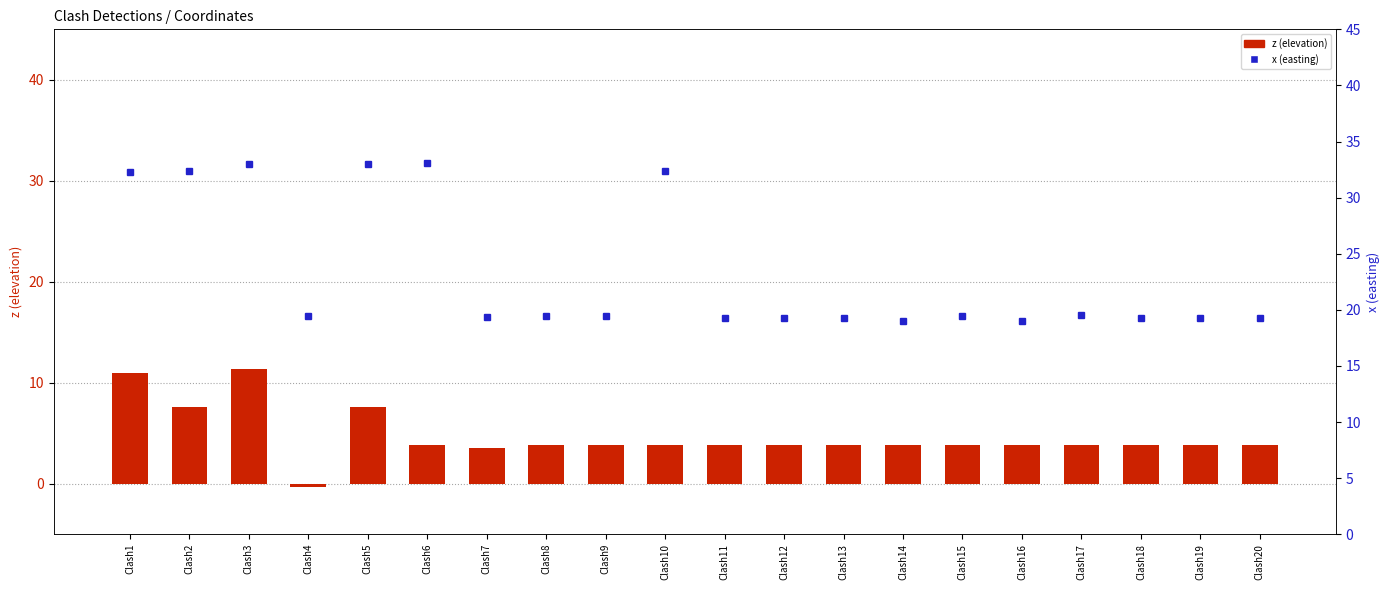

Which has a higher value, Clash19 or Clash5?

Clash5